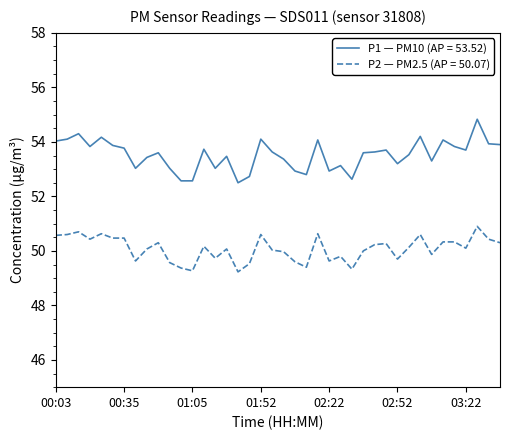

True or false: P1 — PM10 (AP = 53.52) and P2 — PM2.5 (AP = 50.07) intersect in this chart.

False